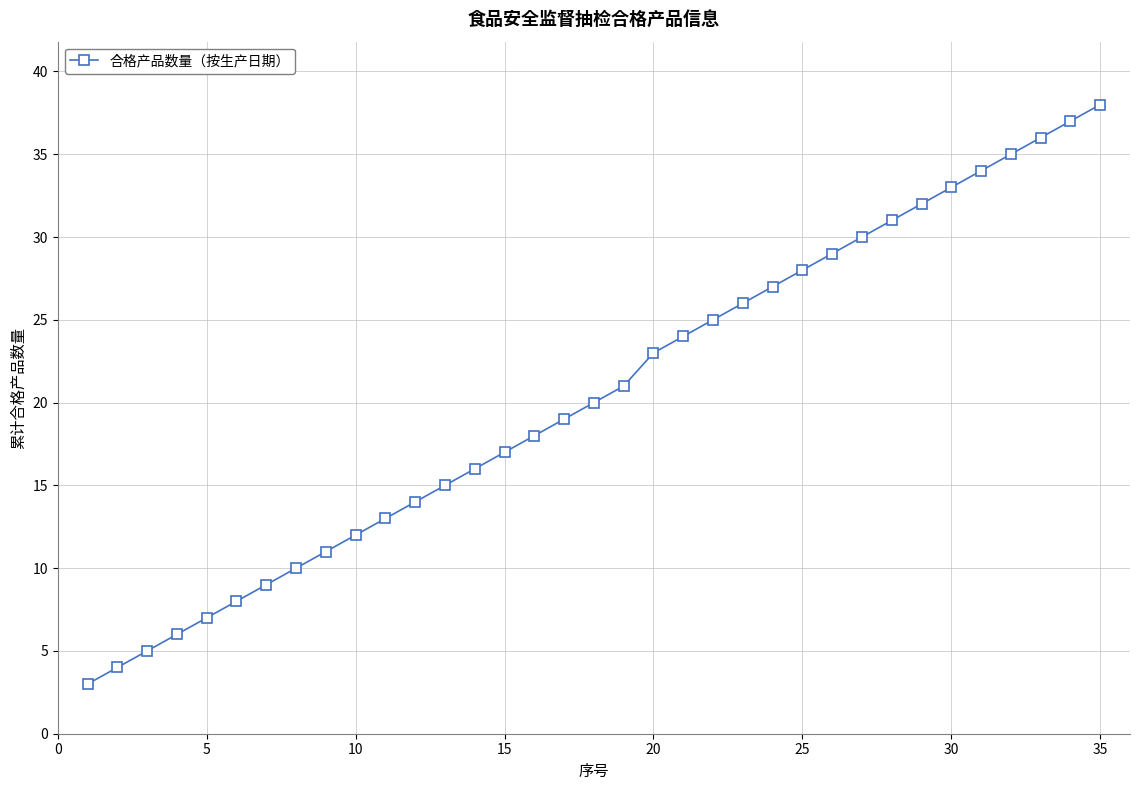

What is the difference between the maximum and minimum values?

35